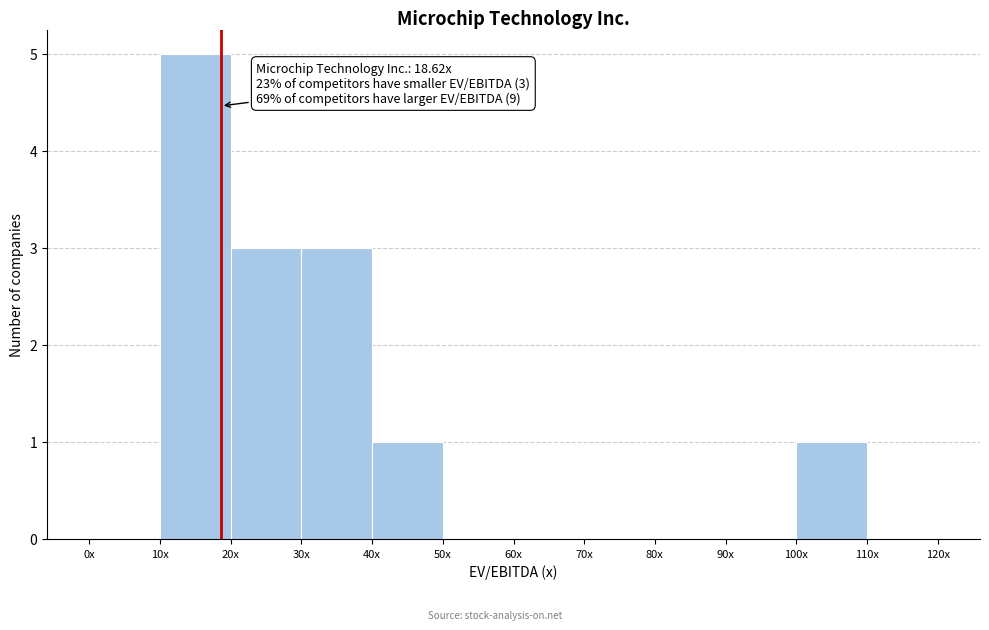

Reading left to right, list all the values displayed in this chart.

0x=0	10x=5	20x=3	30x=3	40x=1	50x=0	60x=0	70x=0	80x=0	90x=0	100x=1	110x=0